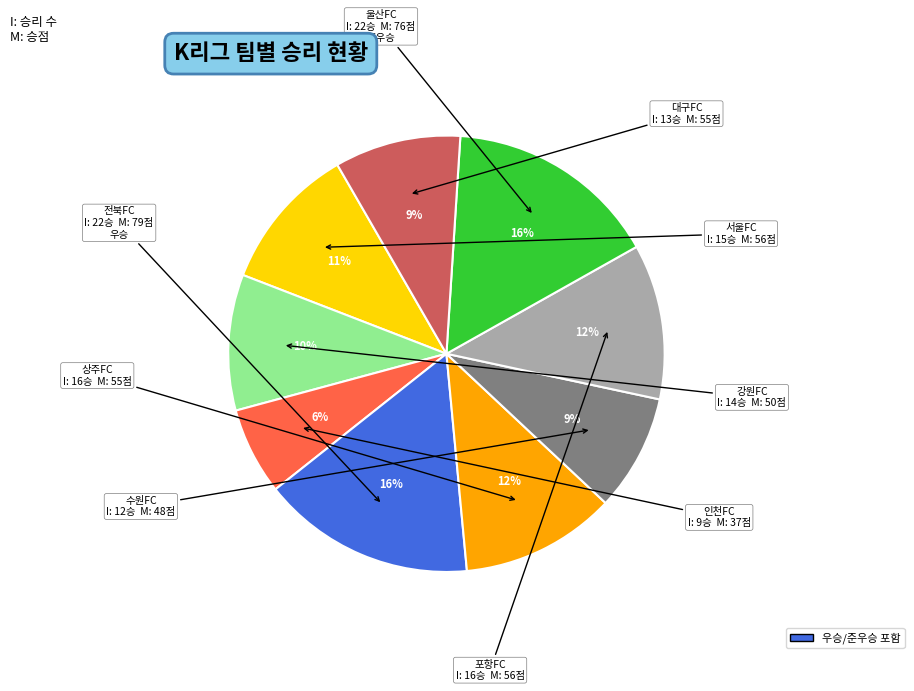

Does any single category account for the majority?

No